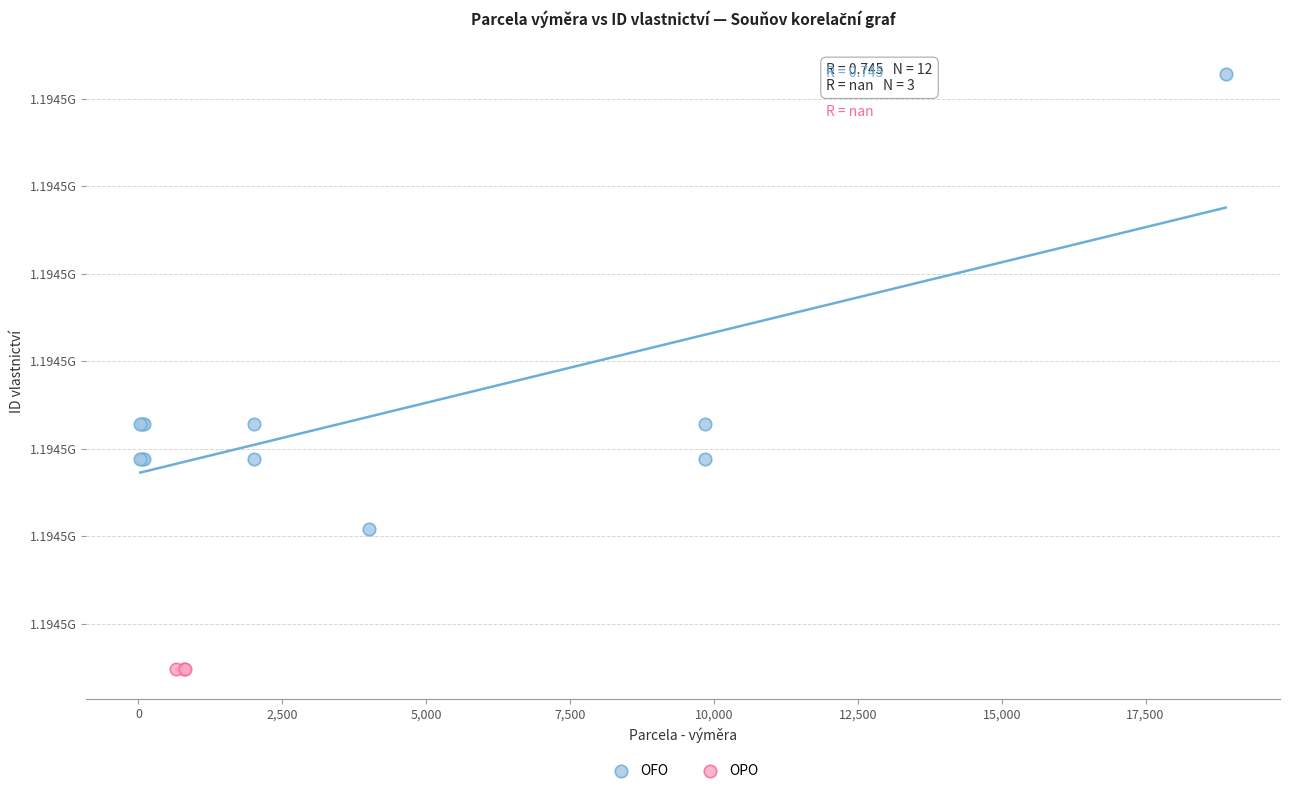

What are all the series names shown in the legend?

OFO, OPO